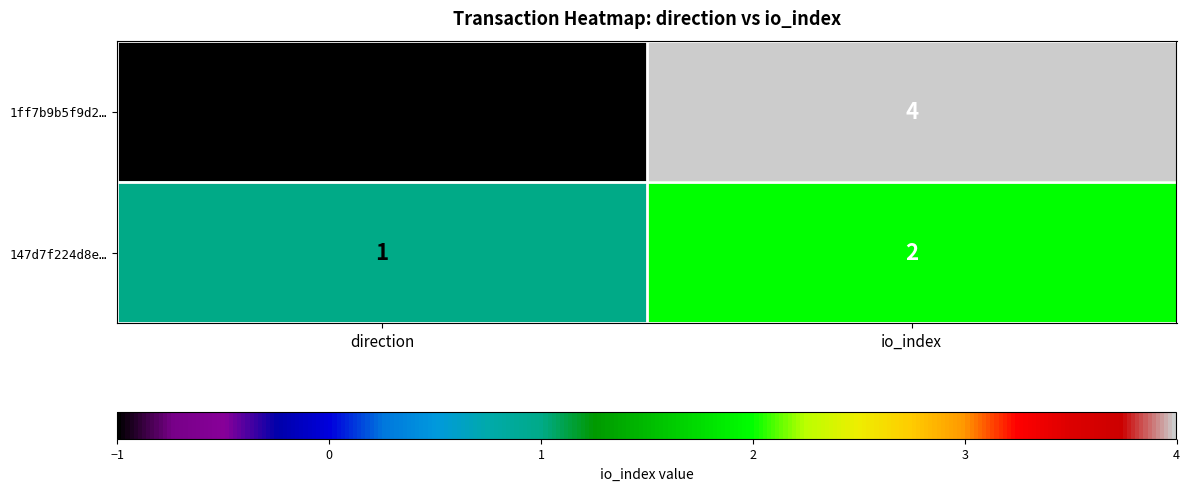

At which label does 147d7f224d8e… reach its minimum?

direction